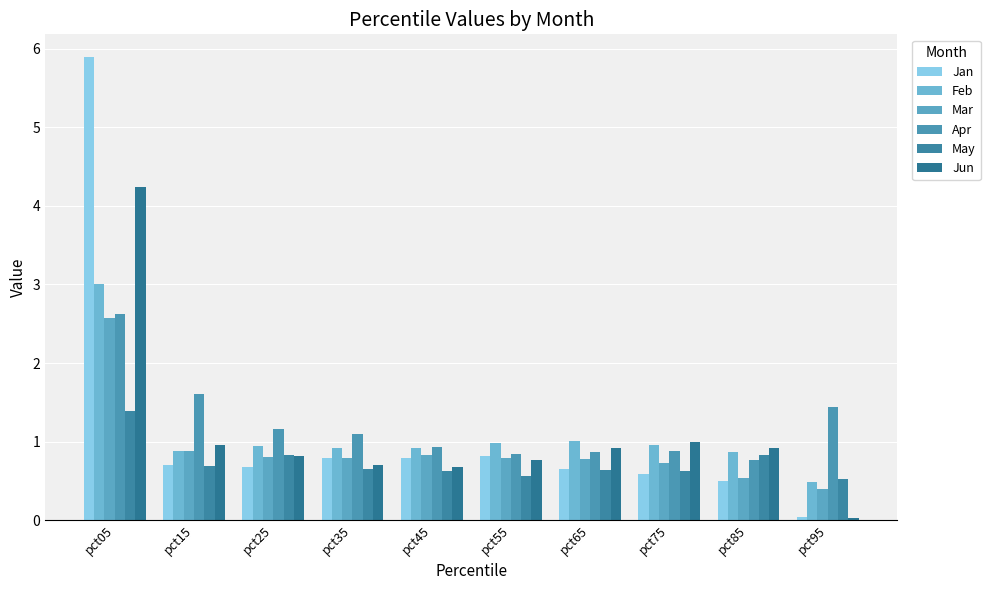

Which series has the largest range (max minus min)?

Jan